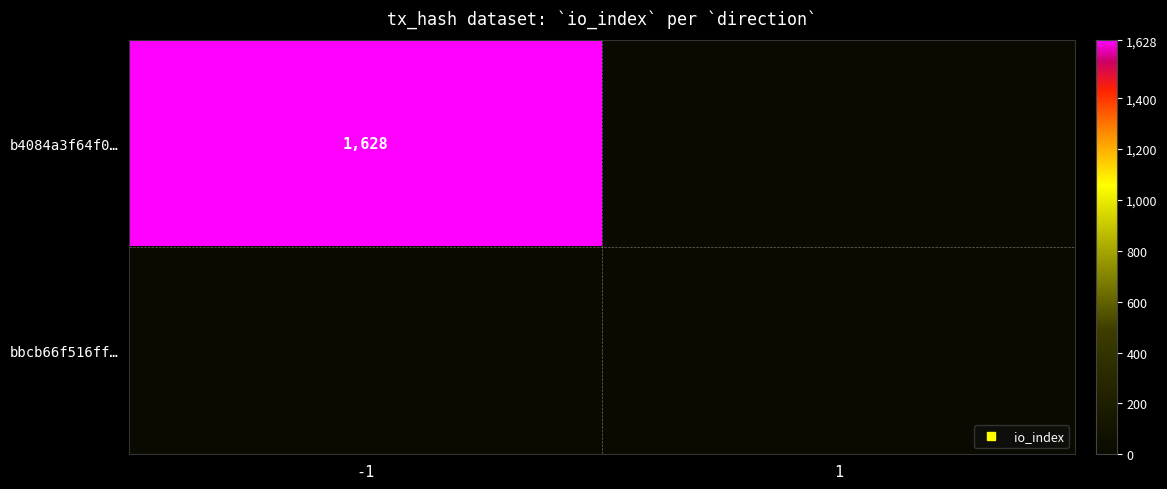

Which series changed the most between -1 and 1?

b4084a3f64f0…